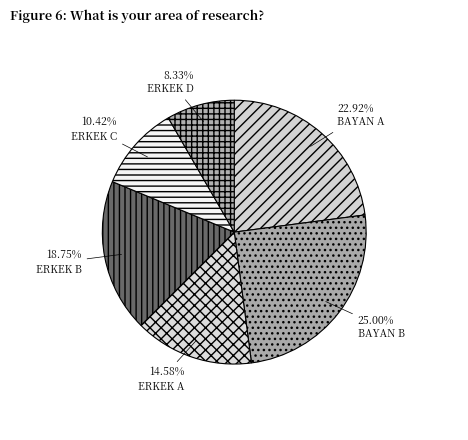

Rank the categories by value from highest to lowest.

BAYAN B, BAYAN A, ERKEK B, ERKEK A, ERKEK C, ERKEK D